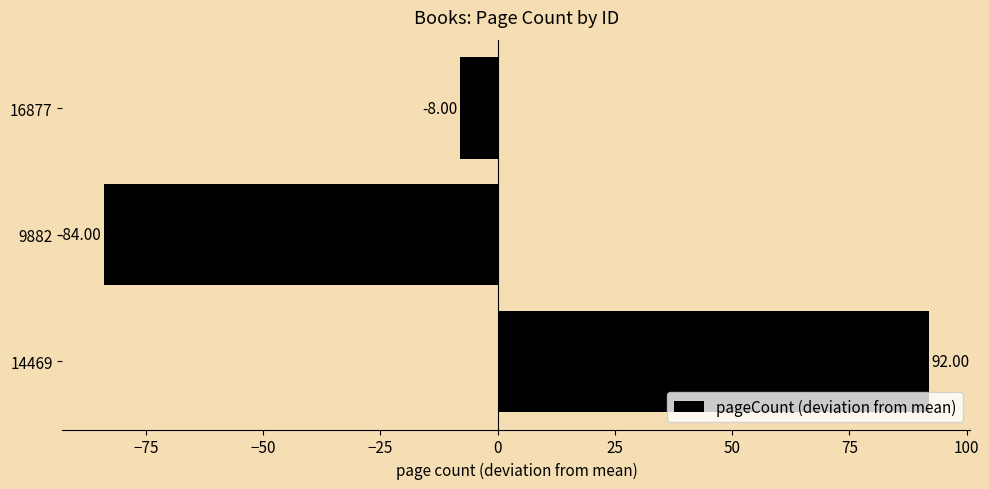

What is the change in value from 14469 to 16877?

-100